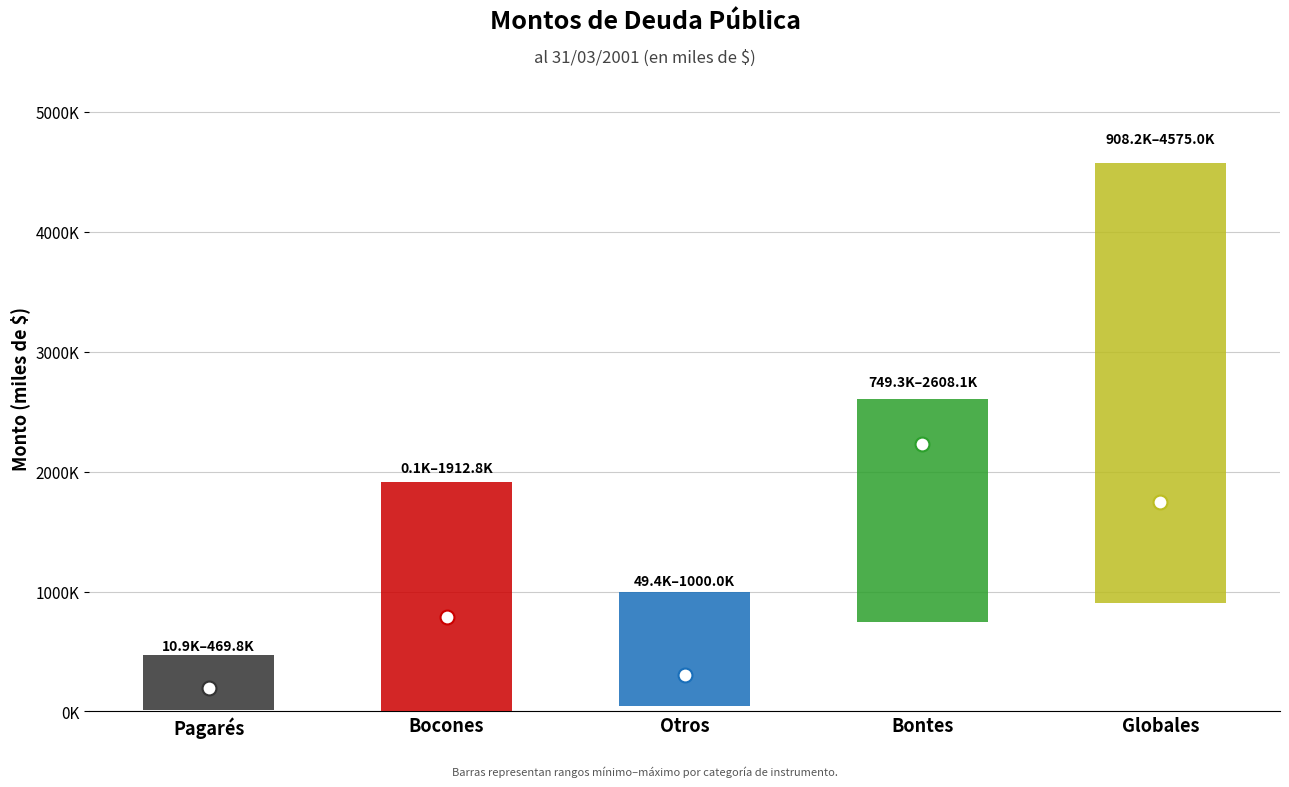

Reading left to right, extract all data points from this chart.

low: Pagarés=10900	Bocones=103	Otros=49390	Bontes=749285	Globales=908182
high: Pagarés=469790	Bocones=1912751	Otros=1000000	Bontes=2608064	Globales=4575000
mid: Pagarés=196900	Bocones=786547	Otros=300000	Bontes=2227826	Globales=1750000